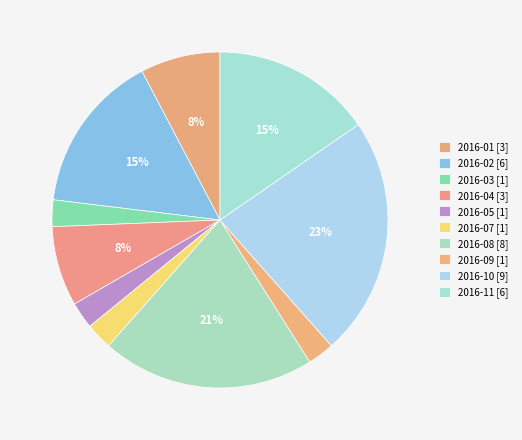

Combined, do 2016-07 and 2016-04 account for over 50%?

No